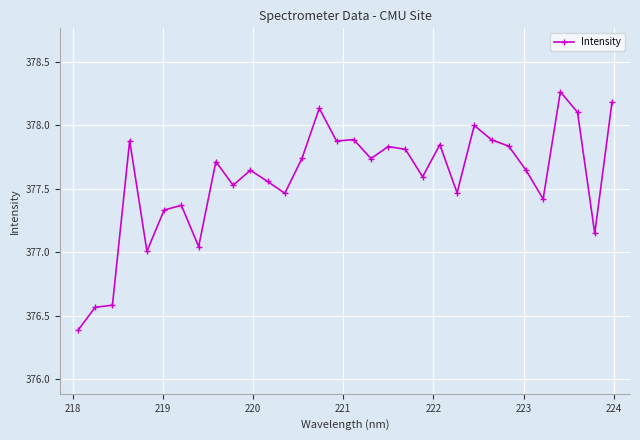

What is the smallest value displayed?

376.4